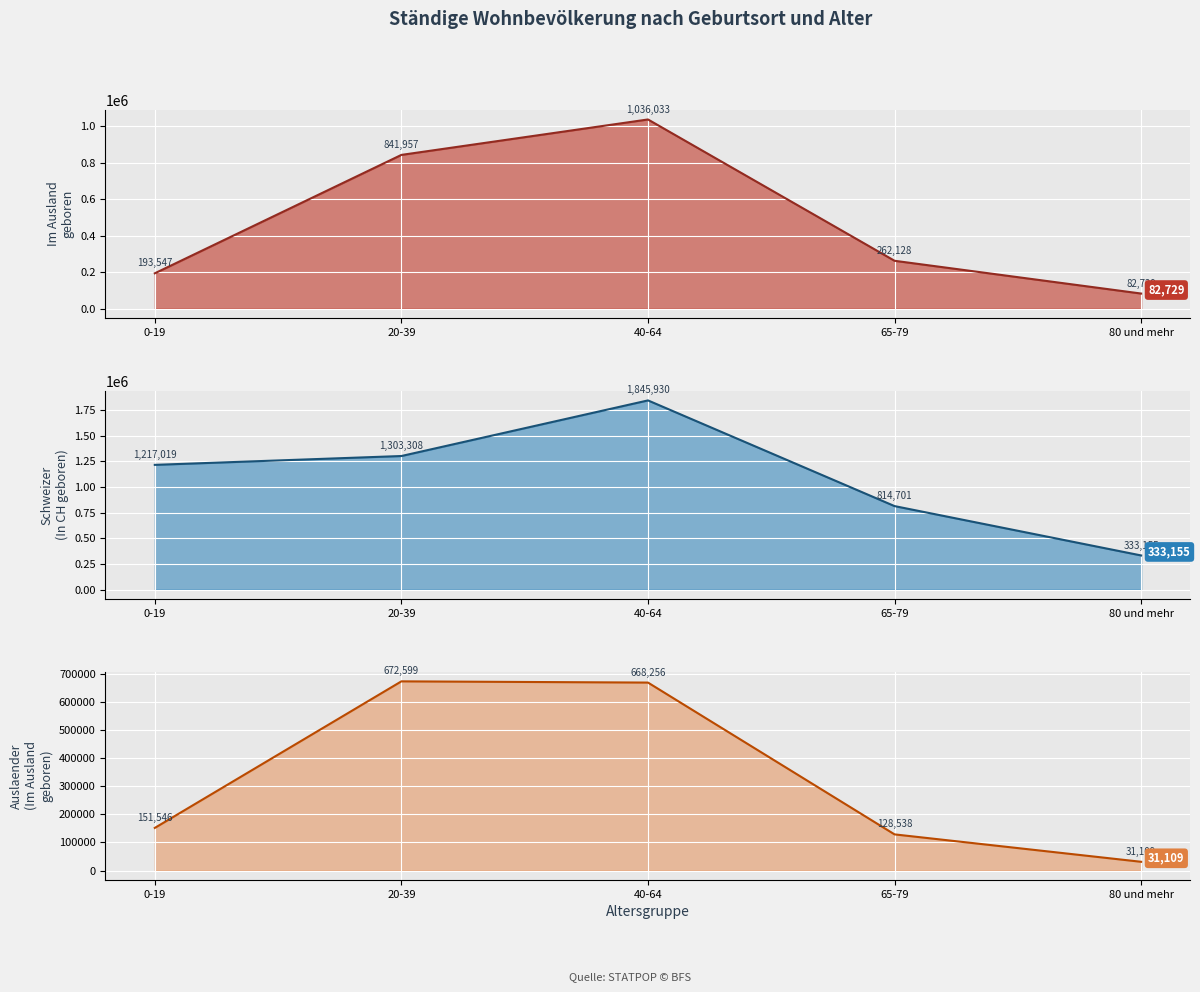

Reading right to left, extract all data points from this chart.

Total (In CH geboren): 80 und mehr=333155	65-79=814701	40-64=1845930	20-39=1303308	0-19=1217019
Total (Im Ausland geboren): 80 und mehr=82729	65-79=262128	40-64=1036033	20-39=841957	0-19=193547
Auslaender (Im Ausland geboren): 80 und mehr=31109	65-79=128538	40-64=668256	20-39=672599	0-19=151546